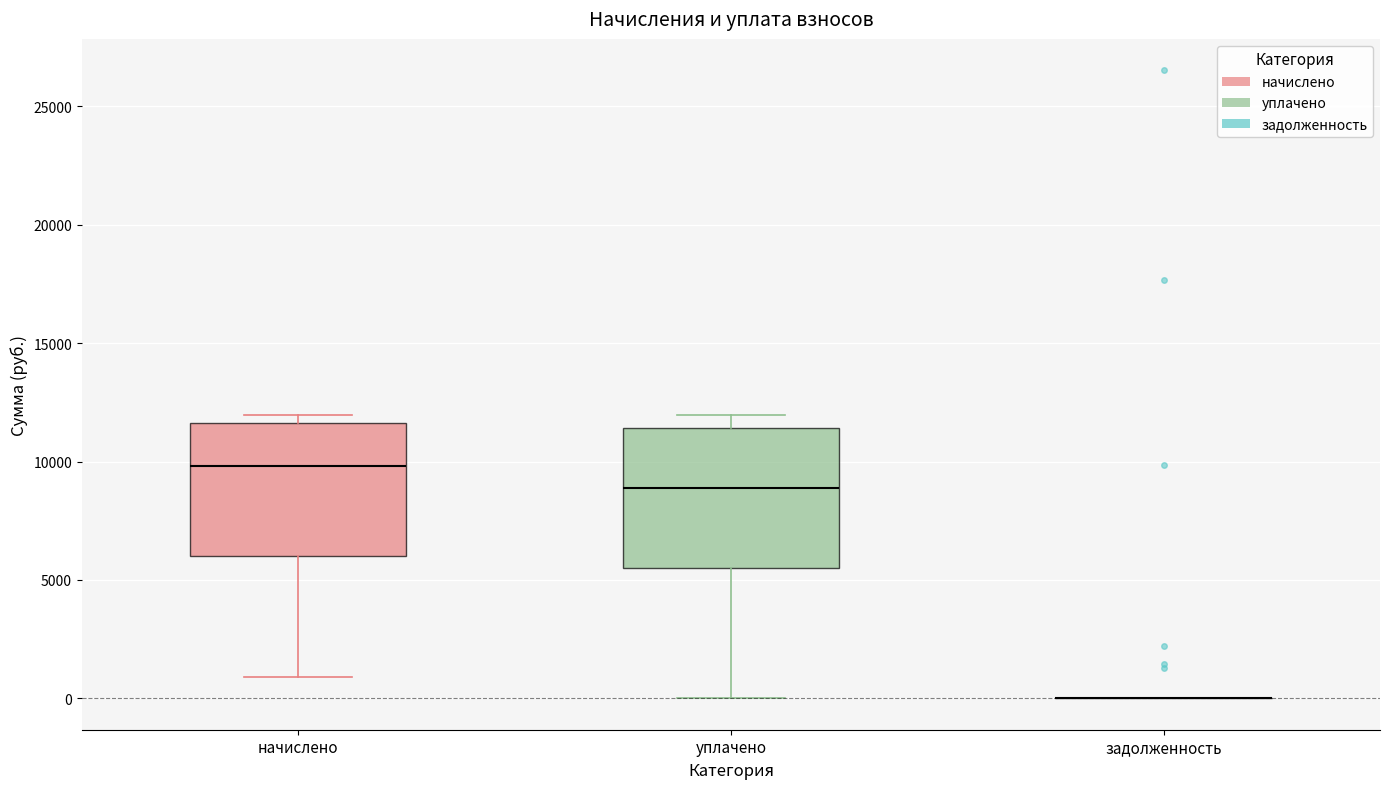

Where is the lower edge of the box for уплачено on the y-axis? The values are not printed on the chart, so give them approximately, as read against the axis.

5500